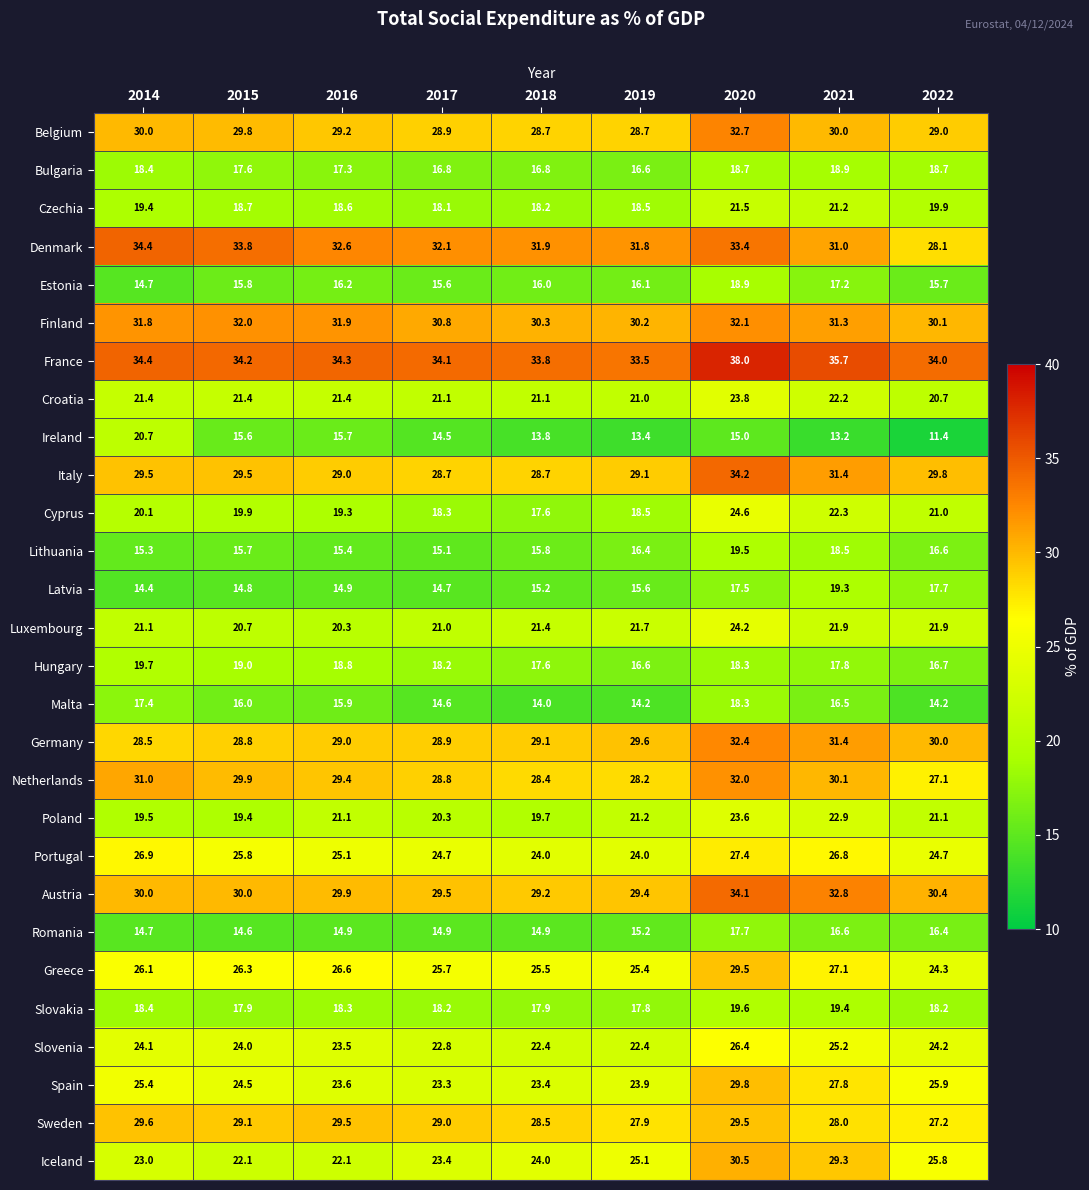

The Lithuania series shows 26.0 at 2019. True or false?

False